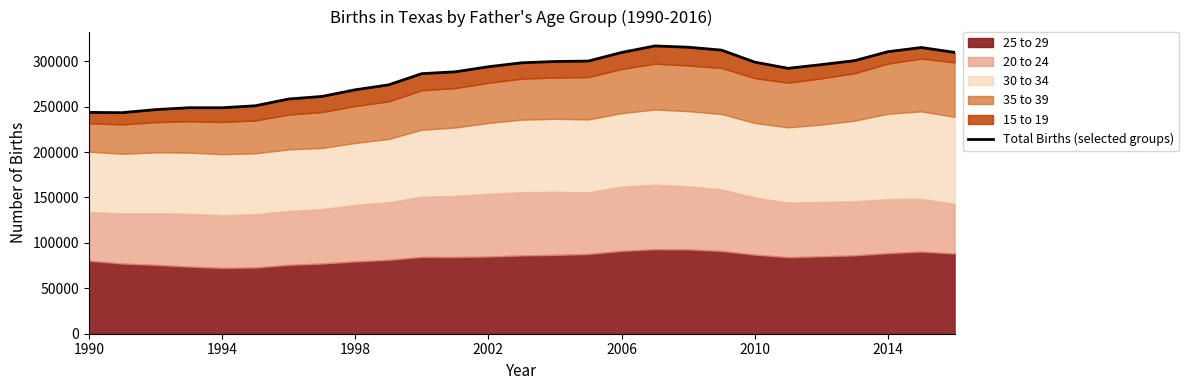

The value at 23 is 300537. True or false?

True